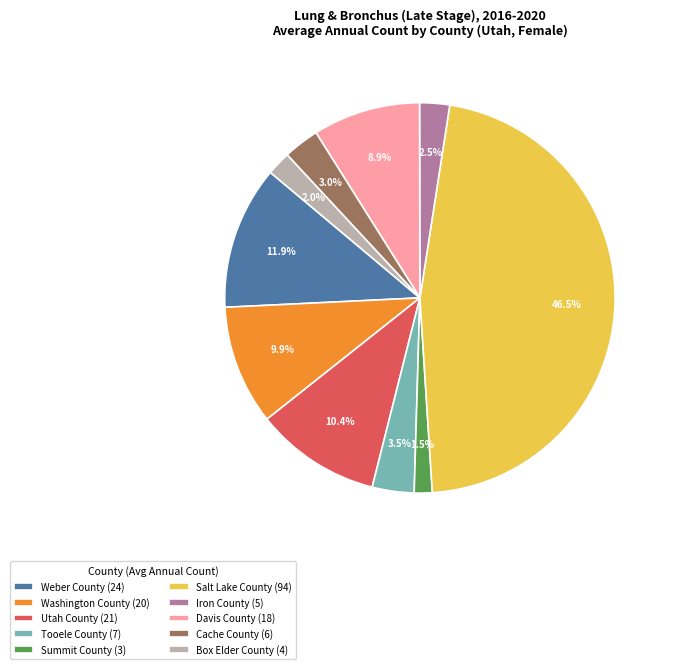

To the nearest percent, what percentage of the pie is Cache County?

3%